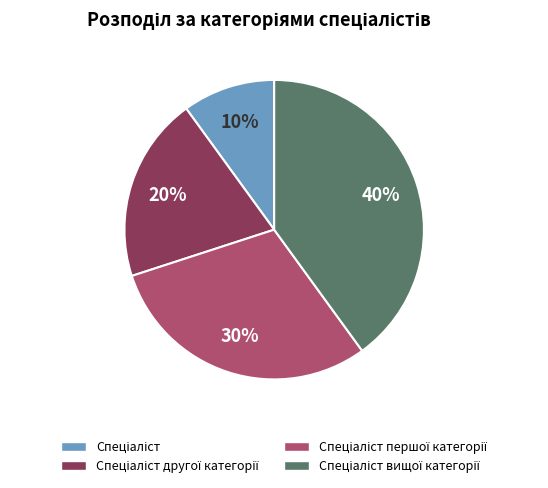

To the nearest percent, what is the average slice percentage?

25%